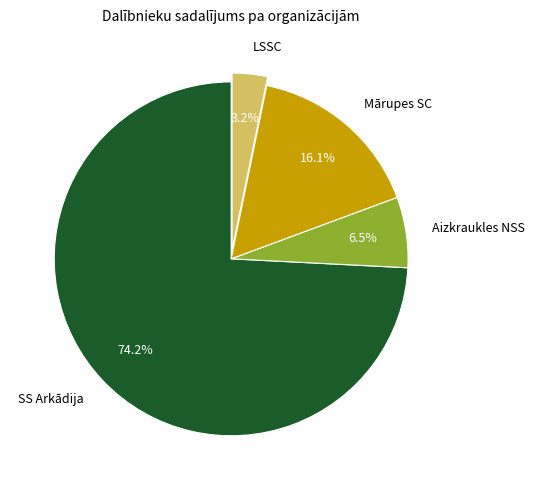

Between SS Arkādija and Aizkraukles NSS, which is larger?

SS Arkādija